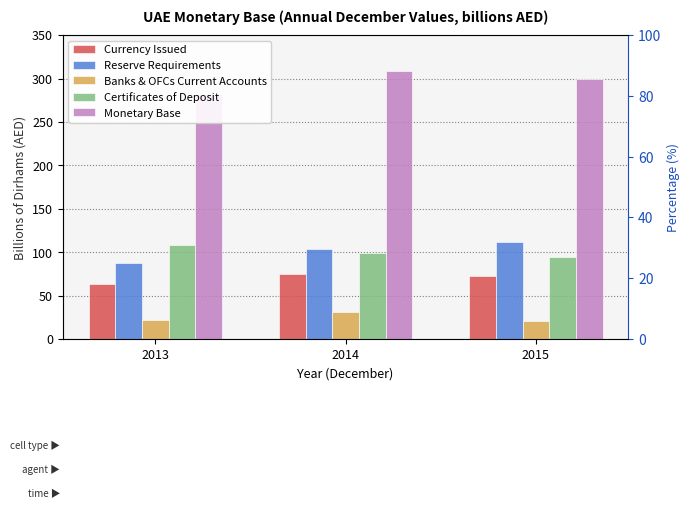

Which label corresponds to the largest value in the chart?

2014